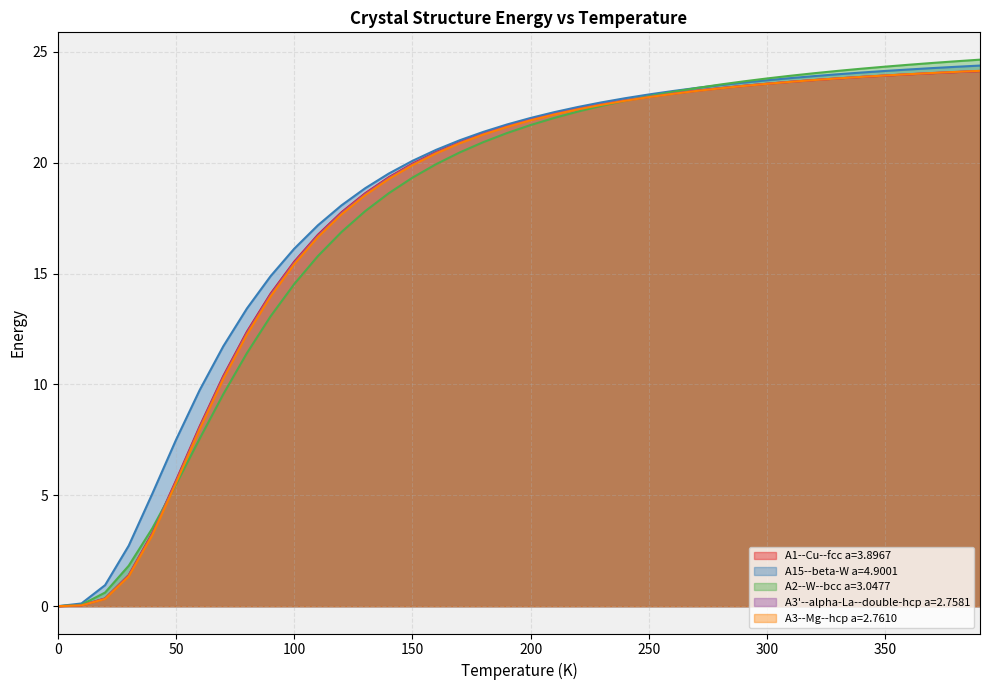

The A3--Mg--hcp a=2.7610 series shows 12.5 at 180.0. True or false?

False